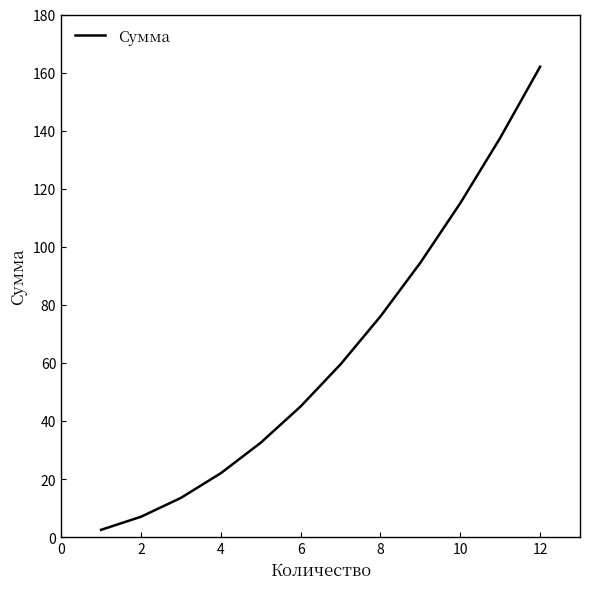

What is the minimum value shown in the chart?

2.5